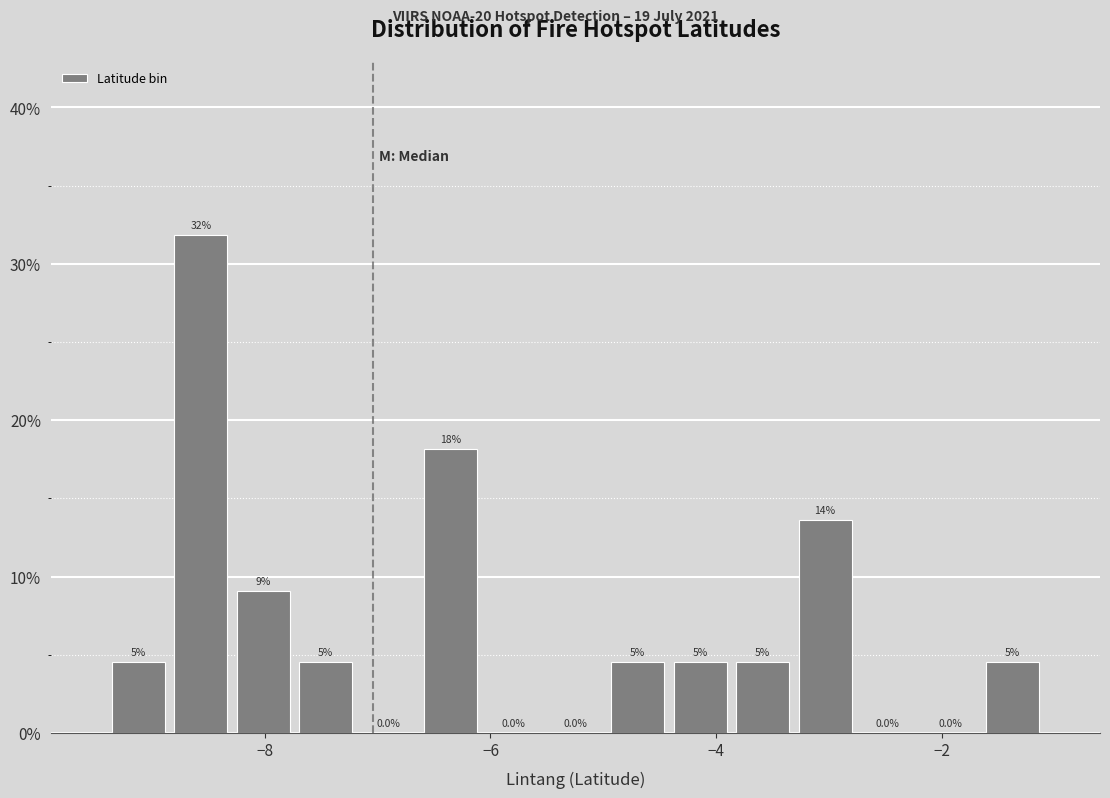

Around what value on the x-axis is the tallest bar? Give the approximate position of its centre, as read against the axis.

-8.6